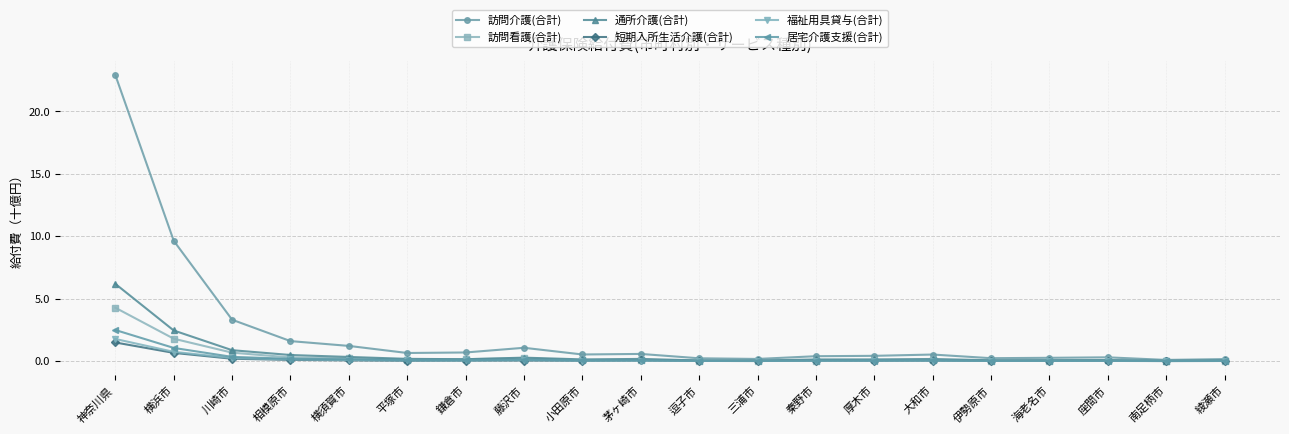

At how many categories does at least one series exceed 10?

1